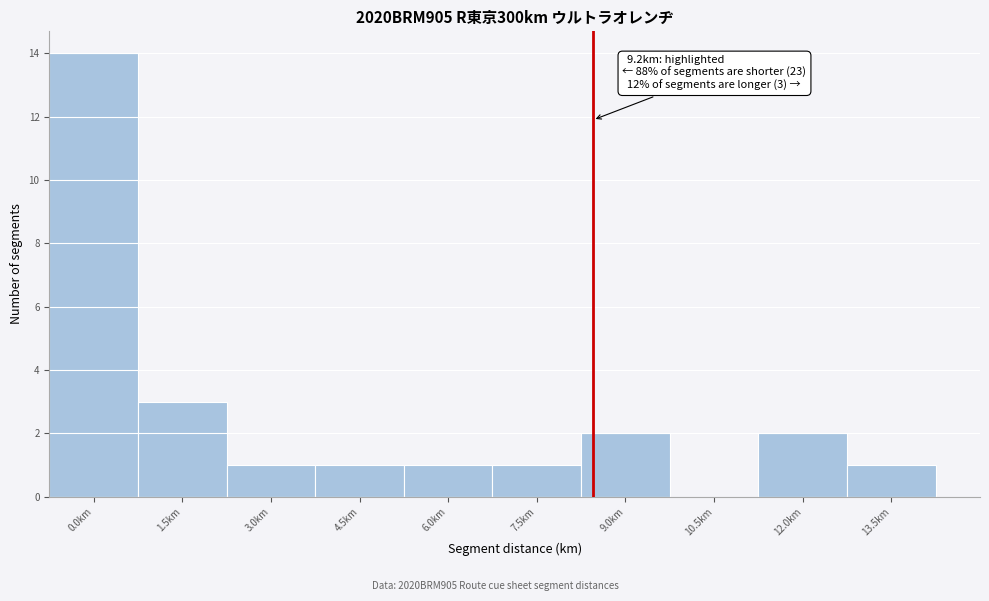

Reading right to left, extract all data points from this chart.

13.5km=1	12.0km=2	10.5km=0	9.0km=2	7.5km=1	6.0km=1	4.5km=1	3.0km=1	1.5km=3	0.0km=14